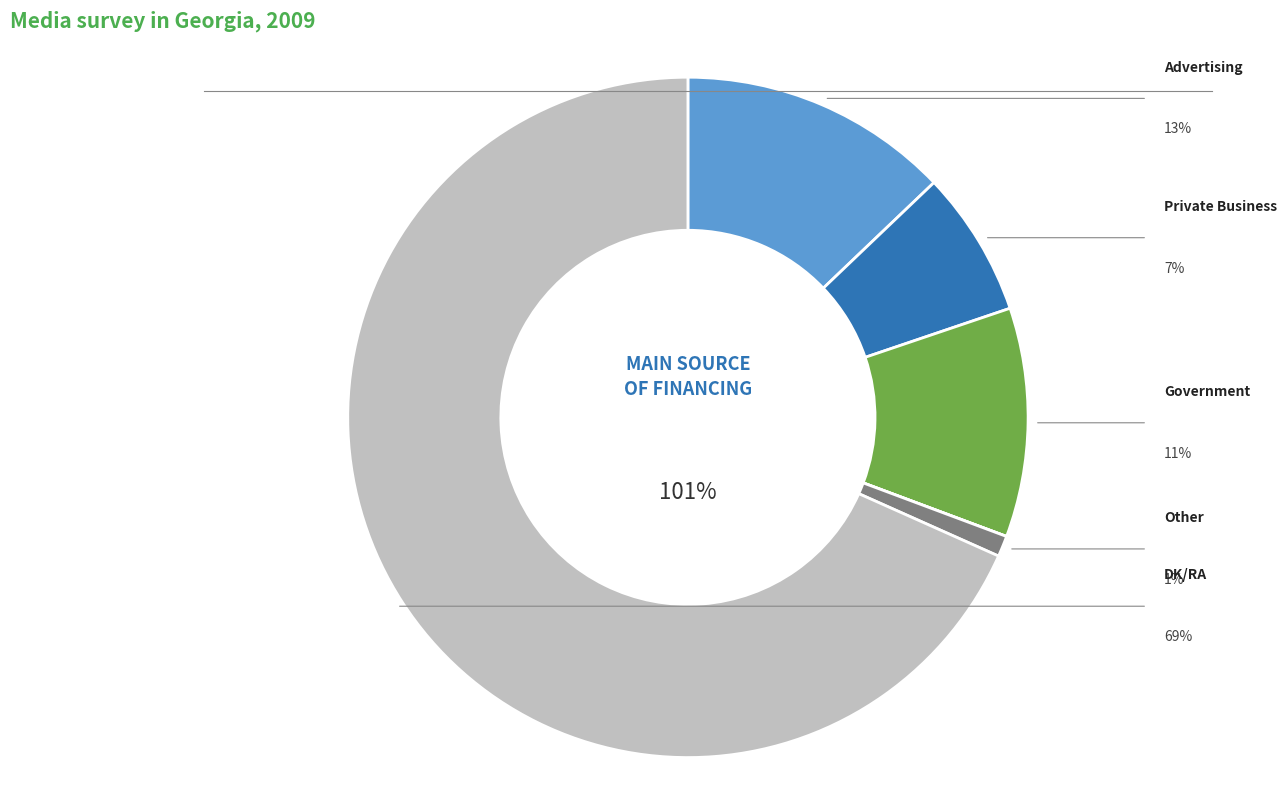

How many slices are in this pie chart?

7